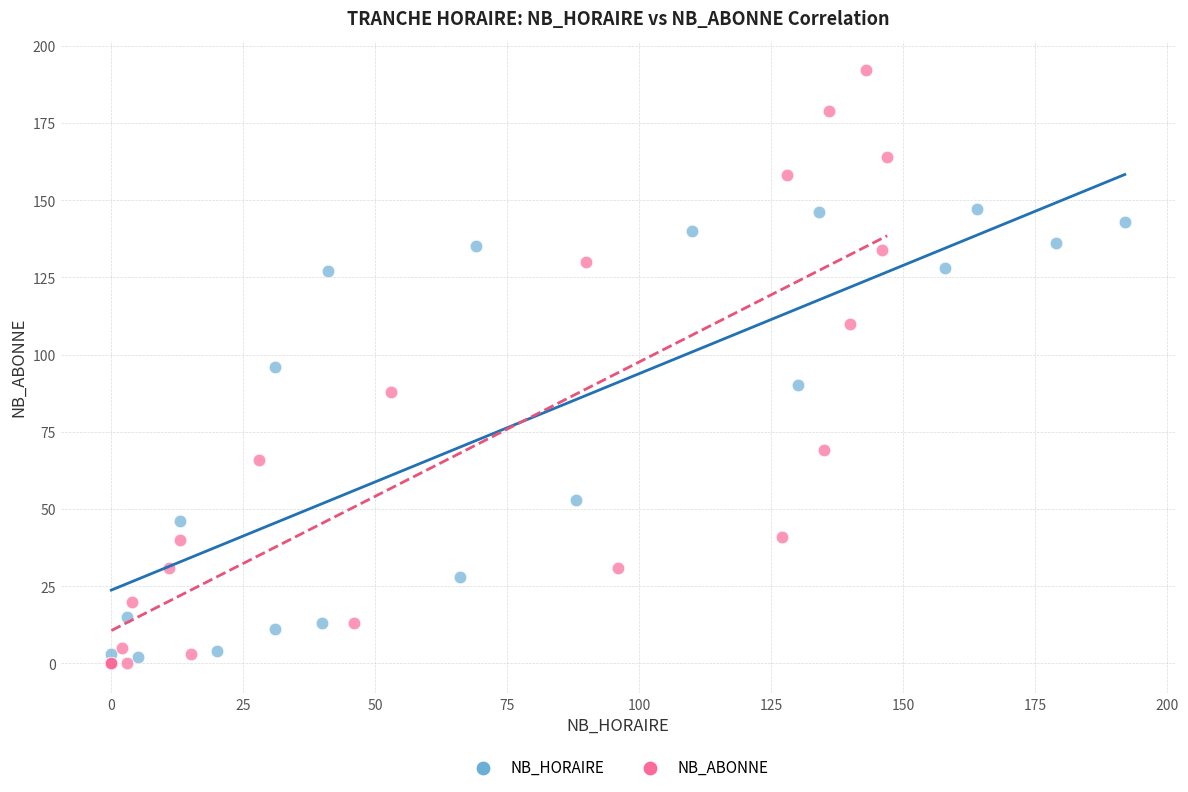

Which series has the largest Y range (max minus min)?

NB_ABONNE